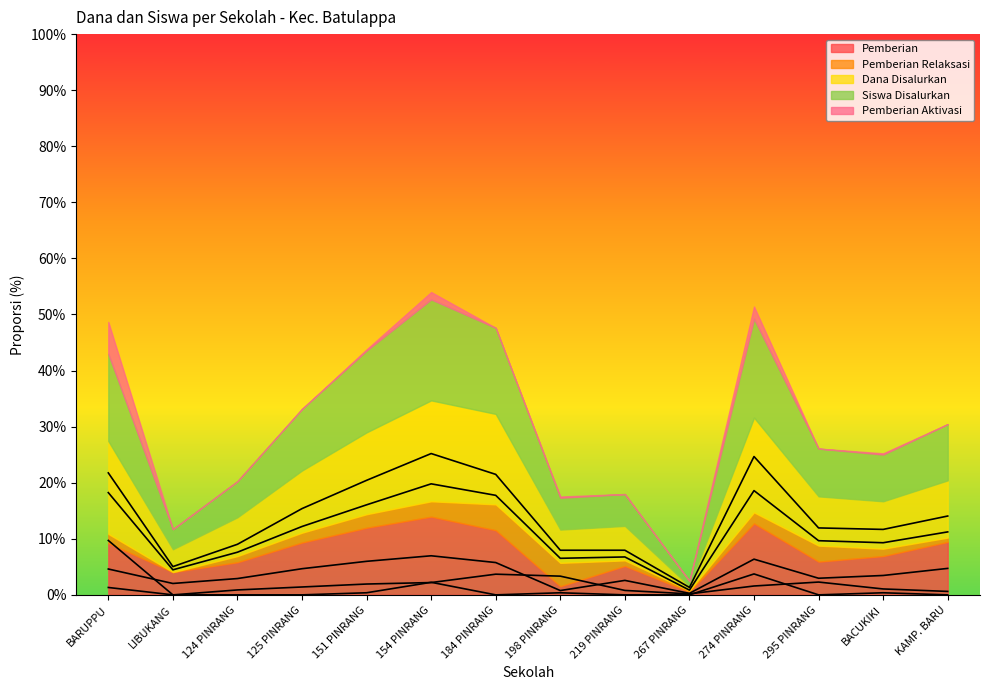

Reading left to right, what are all the values shown in this chart?

Pemberian: 4.6	2.0	2.9	4.7	6.0	7.0	5.8	0.8	2.6	0.3	6.4	3.0	3.5	4.7
Pemberian Relaksasi: 1.3	0.0	0.9	1.4	1.9	2.2	3.7	3.3	0.8	0.2	1.6	2.3	1.1	0.6
Dana Disalurkan: 18.2	4.5	7.6	12.2	16.1	19.8	17.7	6.5	6.8	0.8	18.6	9.7	9.3	11.2
Siswa Disalurkan: 21.8	5.0	9.0	15.4	20.4	25.2	21.5	8.0	8.0	1.3	24.7	11.9	11.7	14.1
Pemberian Aktivasi: 9.7	0.0	0.0	0.0	0.4	2.2	0.0	0.4	0.0	0.0	3.7	0.0	0.4	0.0